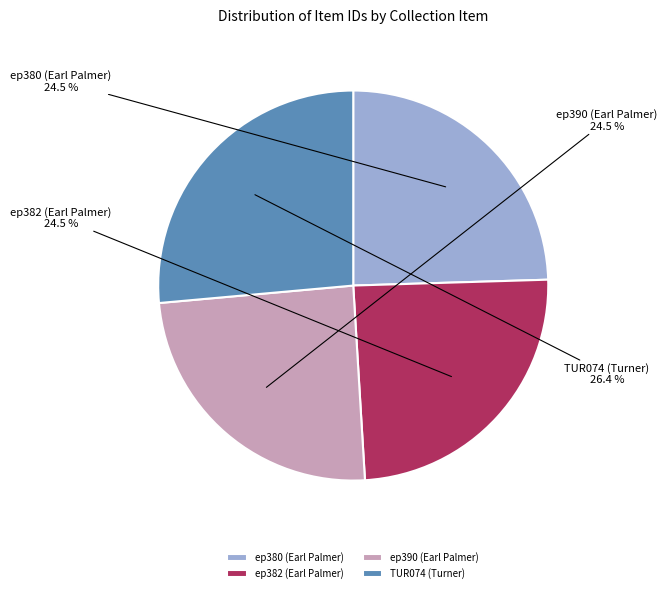

Which category has the biggest portion of the pie?

TUR074 (Turner)